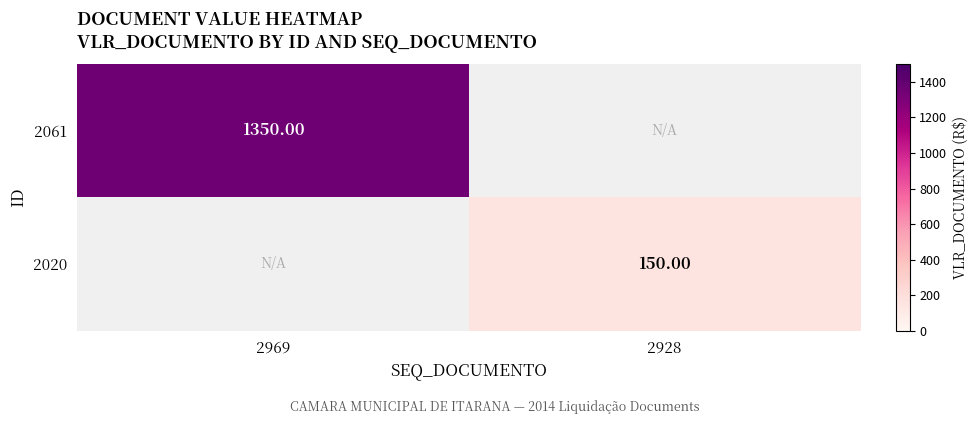

Which category has the lowest value in the 2061 series?

2969